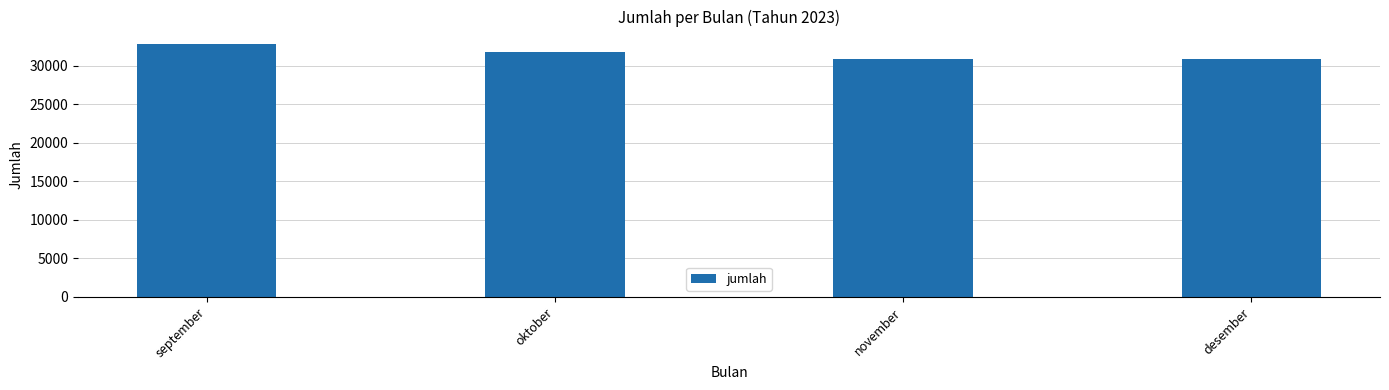

Count the number of data series in this chart.

1